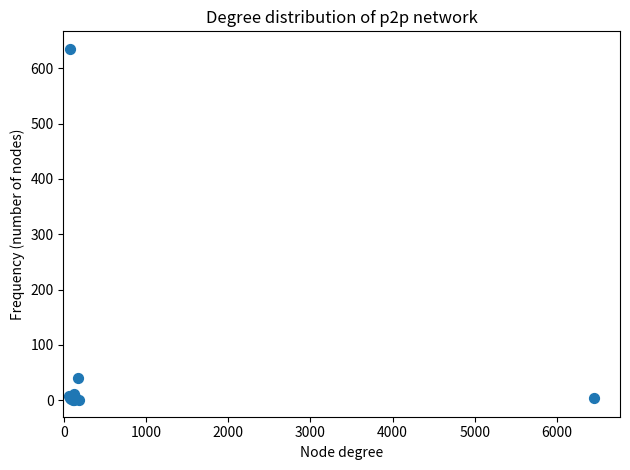

What Y value in the scatter plot is closest to 317?

39.8